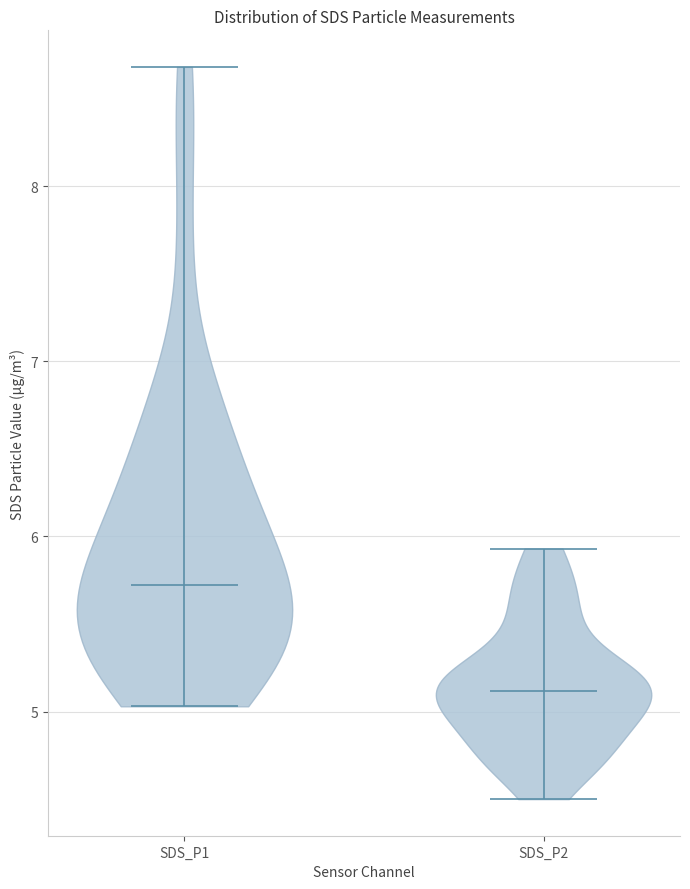

Reading left to right, read every violin against the y-axis: where its median line is, and the lowest and highest points it reaches. The values are not printed on the chart, so give them approximately, as read against the axis.

SDS_P1: median line 5.7, lowest point 5.0, highest point 8.7
SDS_P2: median line 5.1, lowest point 4.5, highest point 5.9